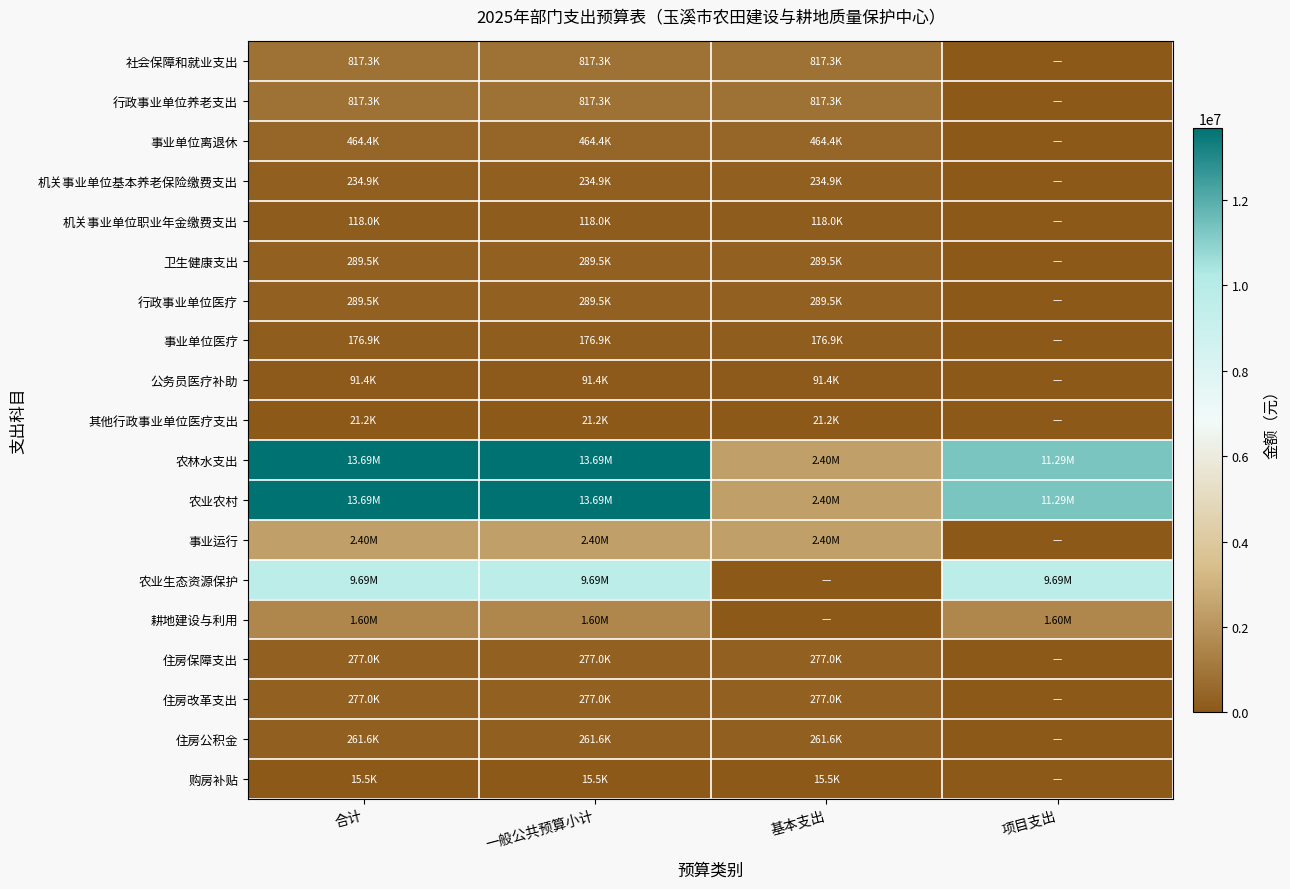

Which series has the widest spread of values?

农林水支出